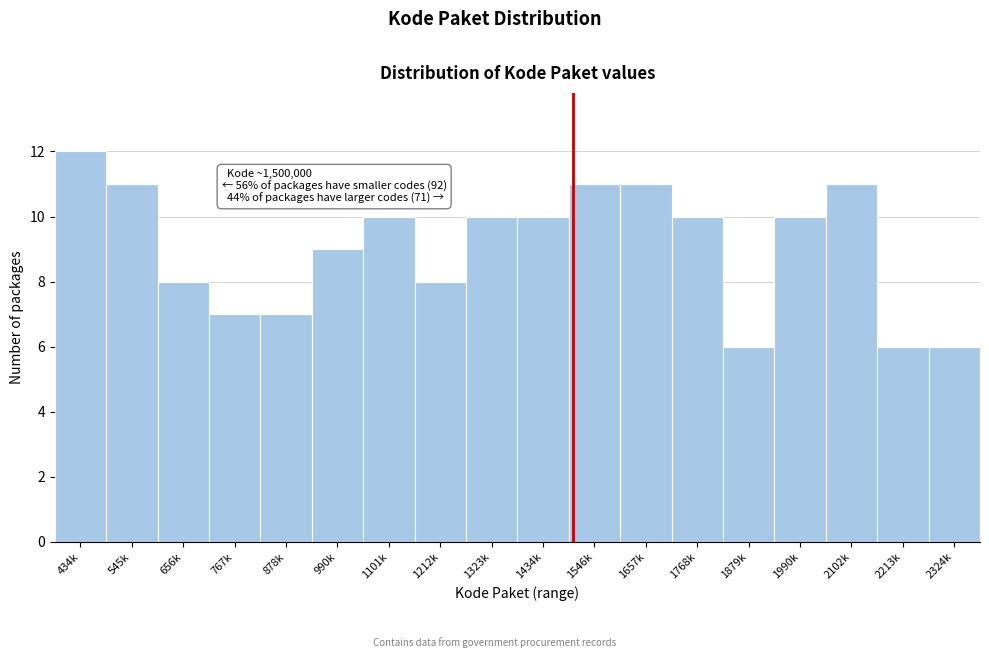

Reading left to right, transcribe all the data shown in this chart.

434k=12	545k=11	656k=8	767k=7	878k=7	990k=9	1101k=10	1212k=8	1323k=10	1434k=10	1546k=11	1657k=11	1768k=10	1879k=6	1990k=10	2102k=11	2213k=6	2324k=6